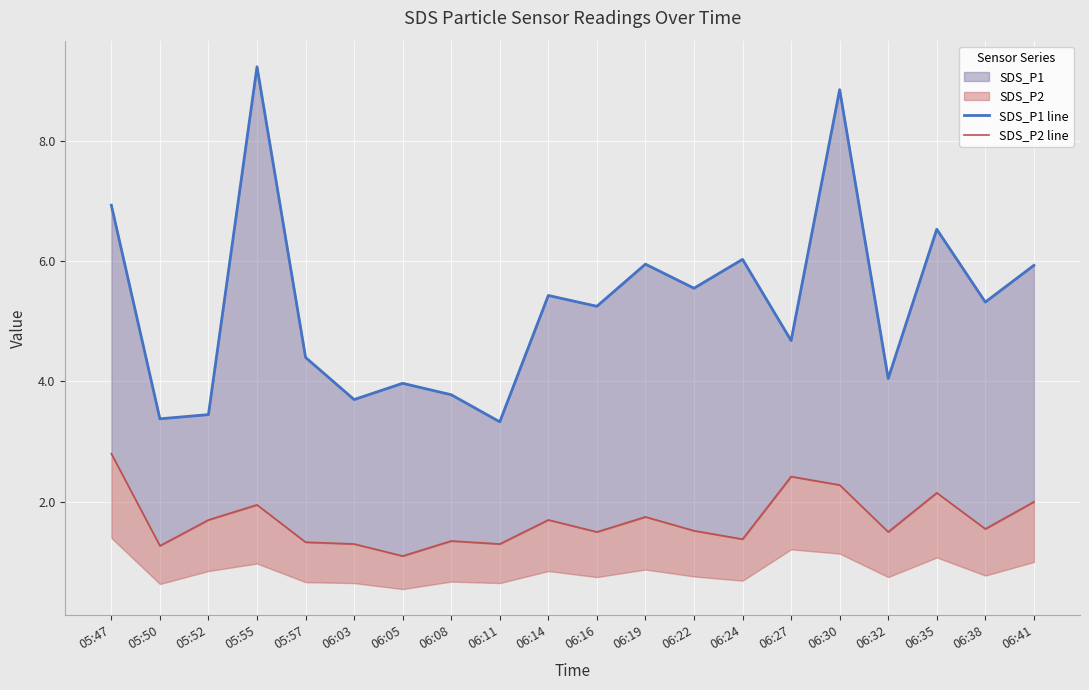

True or false: SDS_P2 line and SDS_P1 line cross at least once.

False